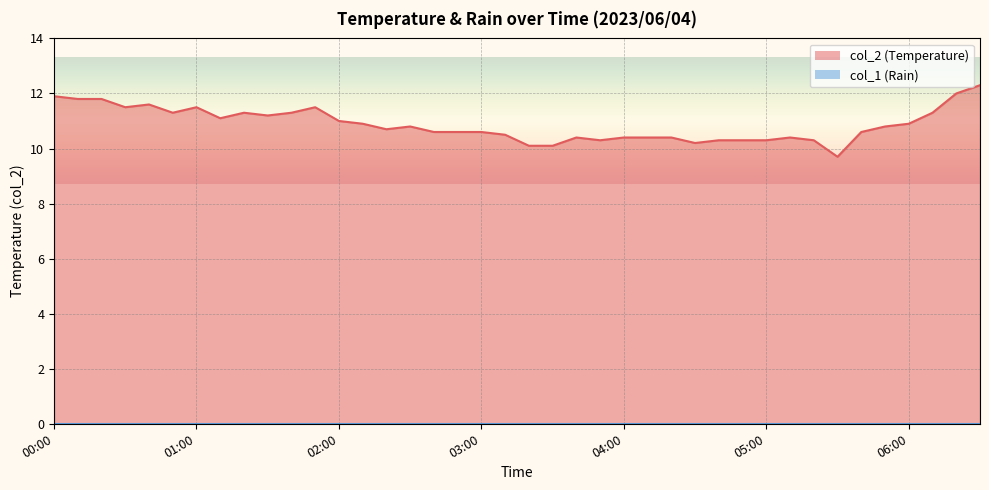

What is the change in value from 03:40 to 04:30?

-0.2